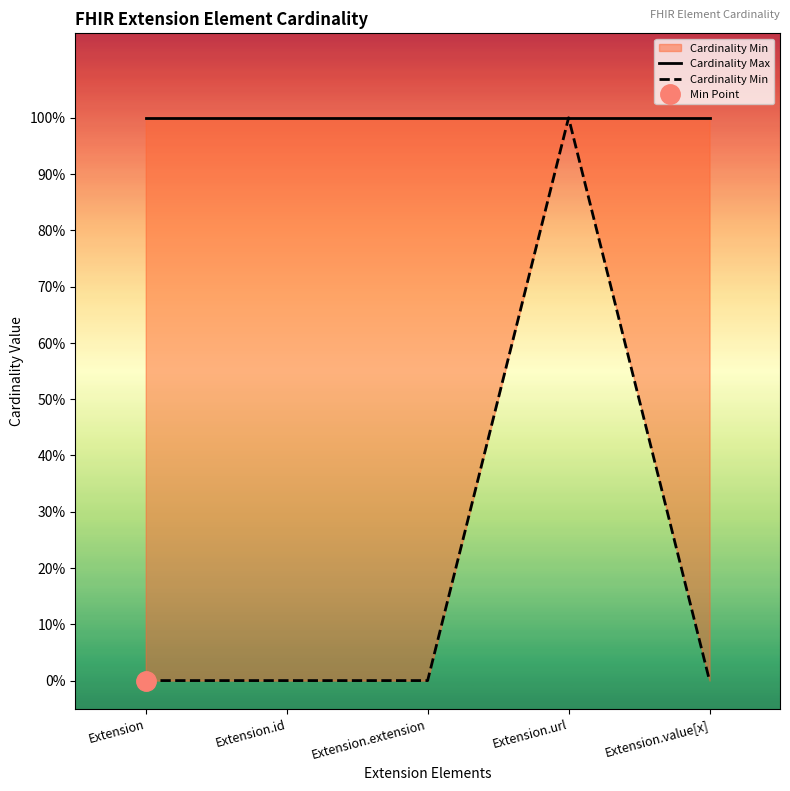

At how many categories does at least one series exceed 0?

5